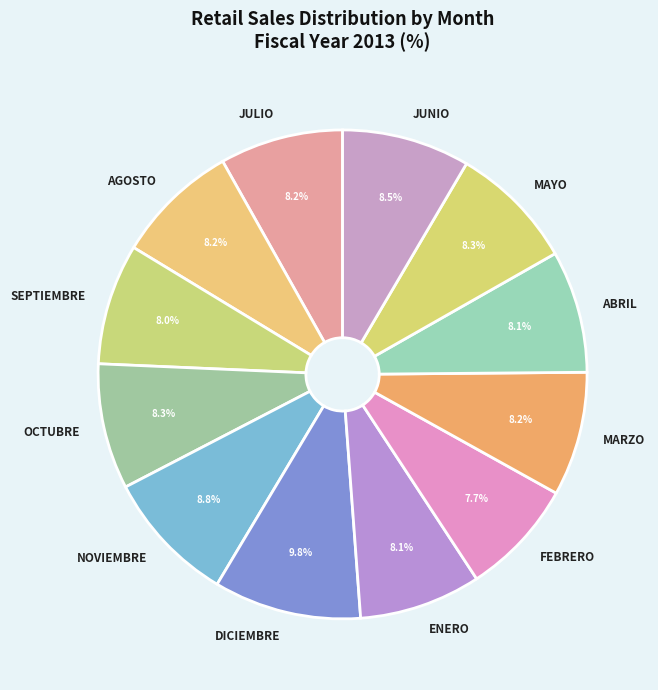

Count the number of slices in the pie.

12